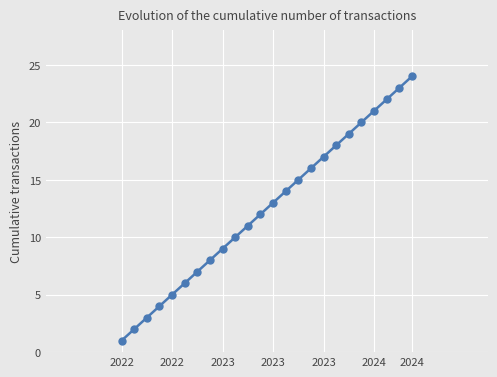

How many distinct data groups are displayed?

1